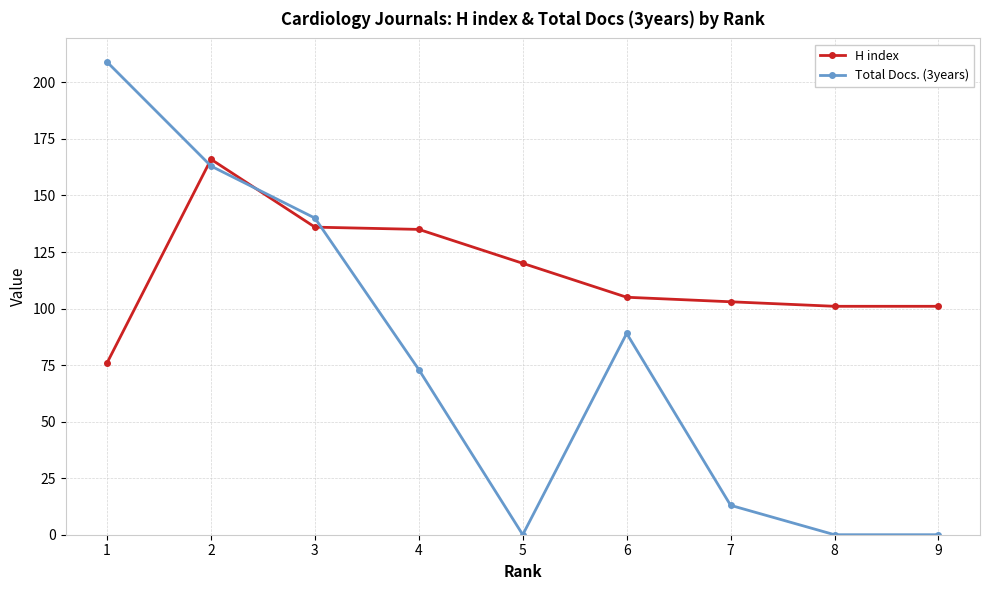

What is the total value across all series at 6?

194